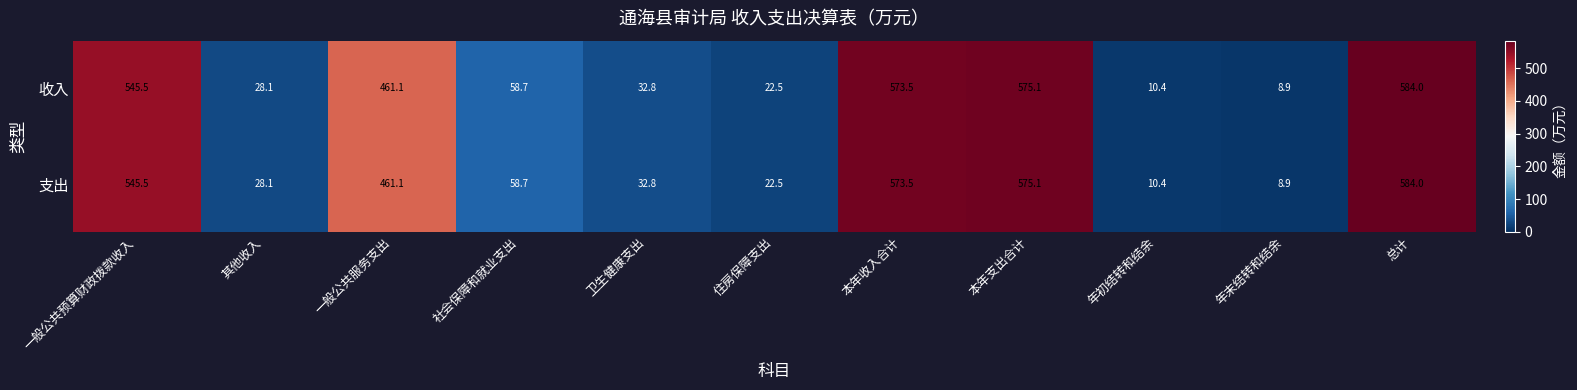

How many values in the 收入 series exceed 58?

6